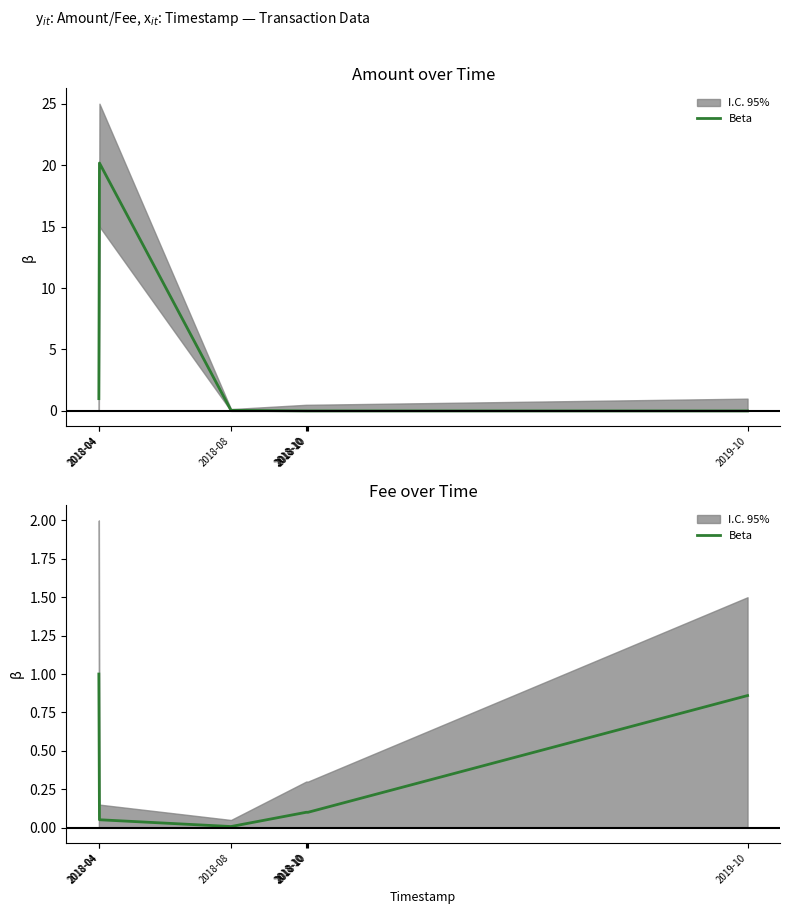

Reading left to right, list all the values displayed in this chart.

2018-04=1.0	2018-04=0.1	2018-08=0.0	2018-10=0.1	2018-10=0.1	2018-10=0.1	2019-10=0.9